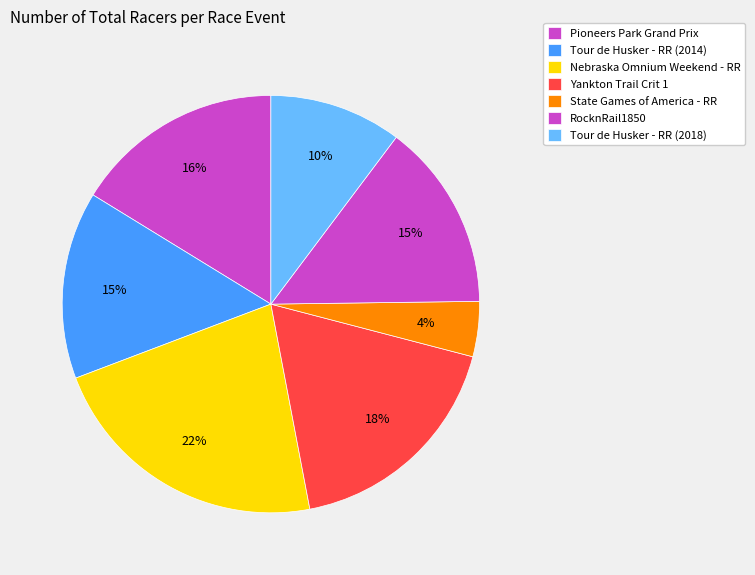

Is Tour de Husker - RR (2014) the majority of the pie?

No